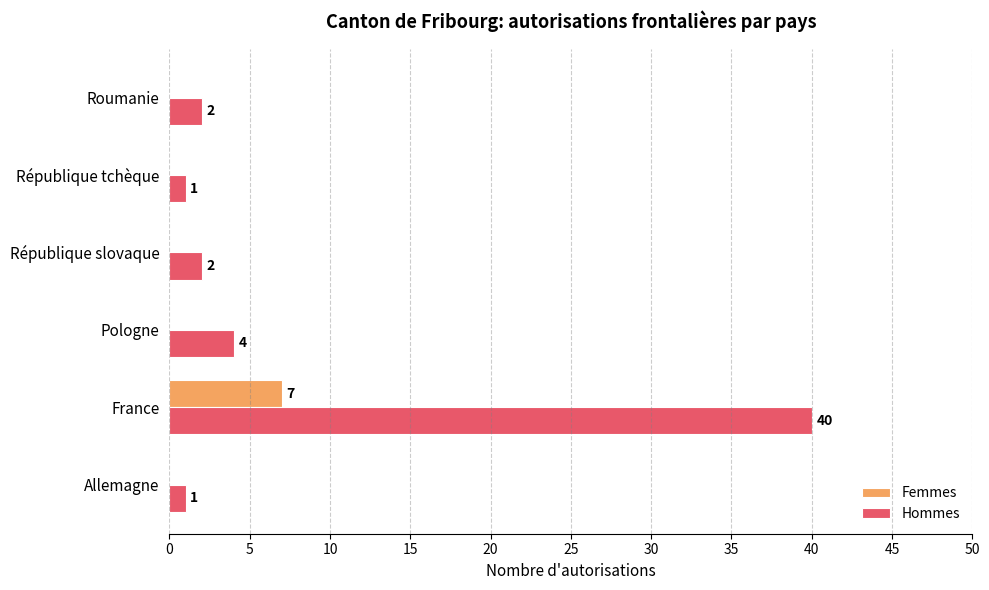

At which category is the sum across all series the highest?

France